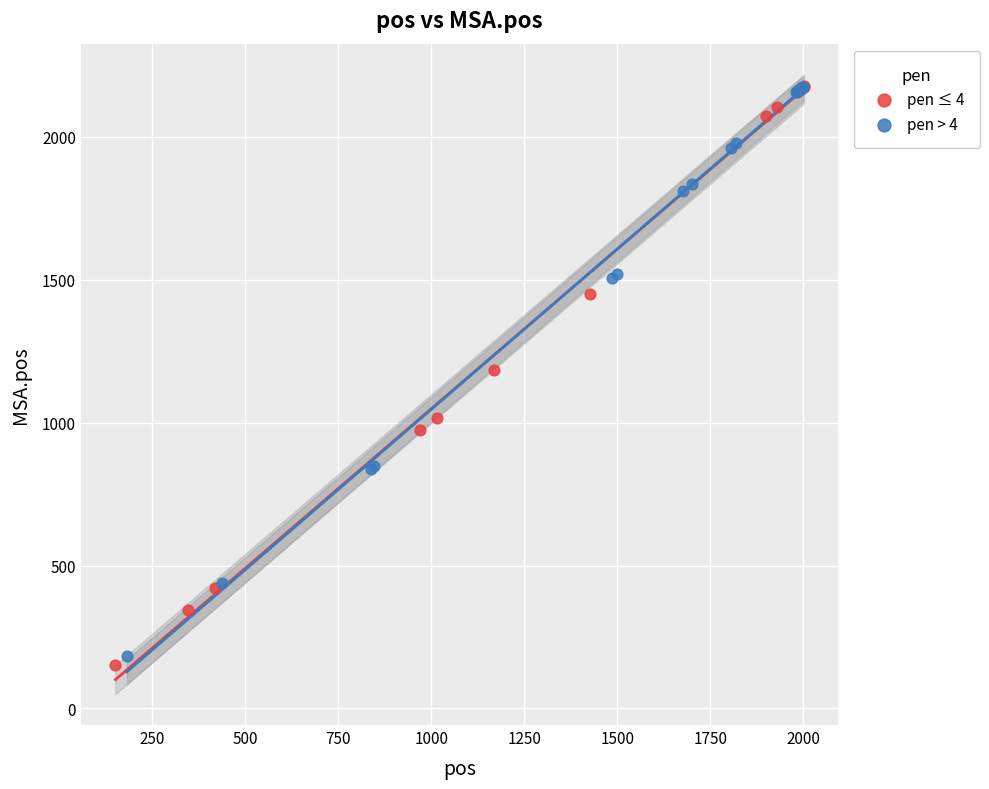

Which series has the widest spread of Y values?

pen ≤ 4